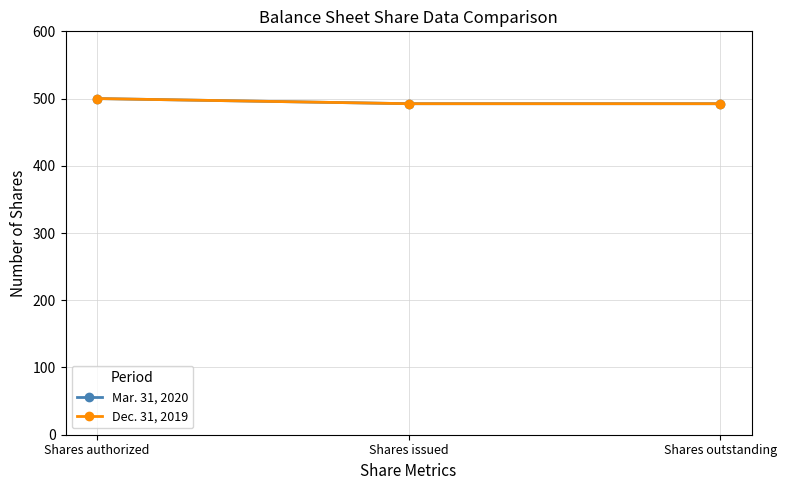

Does the chart have visible grid lines?

Yes